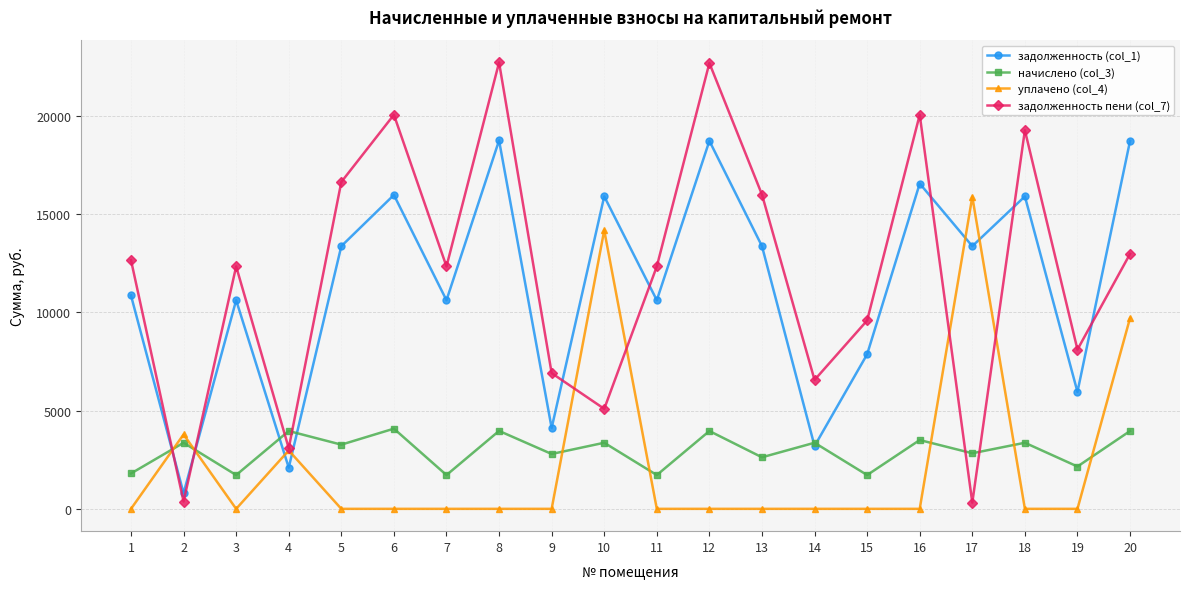

The начислено (col_3) series shows 5870.0 at 10. True or false?

False